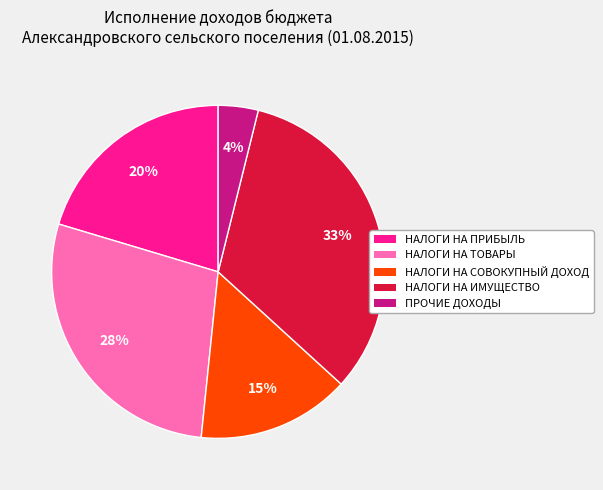

Rank the categories by value from highest to lowest.

НАЛОГИ НА ИМУЩЕСТВО, НАЛОГИ НА ТОВАРЫ, НАЛОГИ НА ПРИБЫЛЬ, НАЛОГИ НА СОВОКУПНЫЙ ДОХОД, ПРОЧИЕ ДОХОДЫ